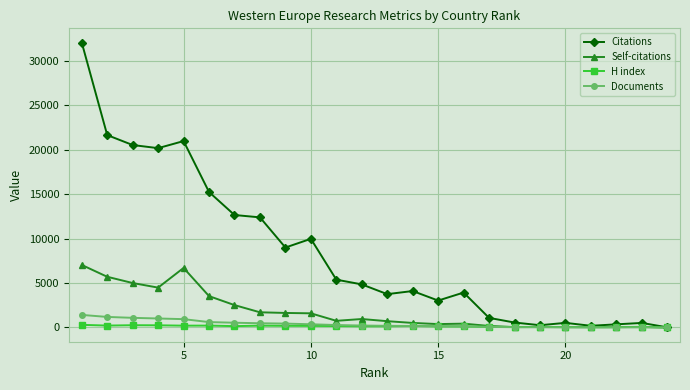

Which series has the largest range (max minus min)?

Citations